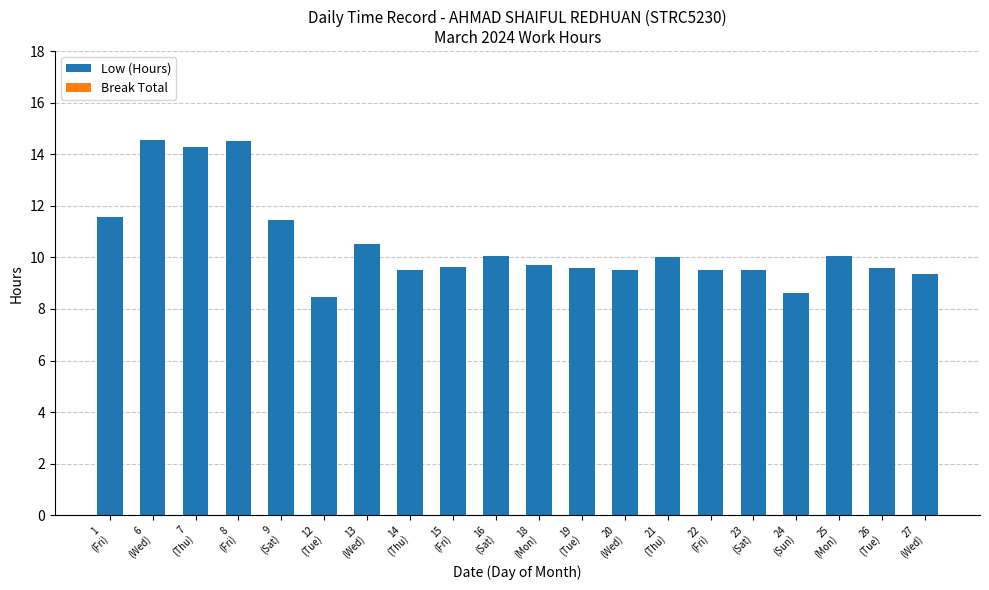

How many categories are shown in the chart?

20